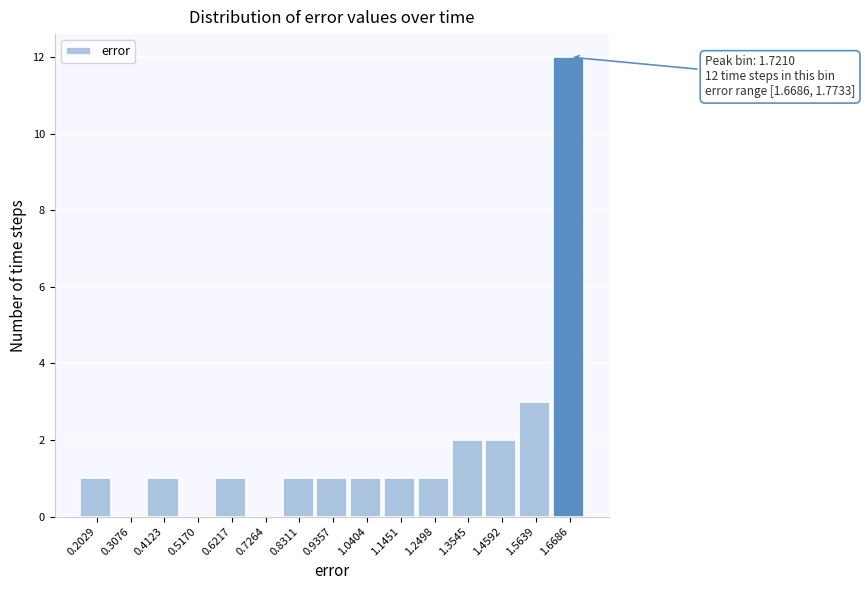

Reading left to right, what are all the values shown in this chart?

0.2029=1	0.3076=0	0.4123=1	0.5170=0	0.6217=1	0.7264=0	0.8311=1	0.9357=1	1.0404=1	1.1451=1	1.2498=1	1.3545=2	1.4592=2	1.5639=3	1.6686=12